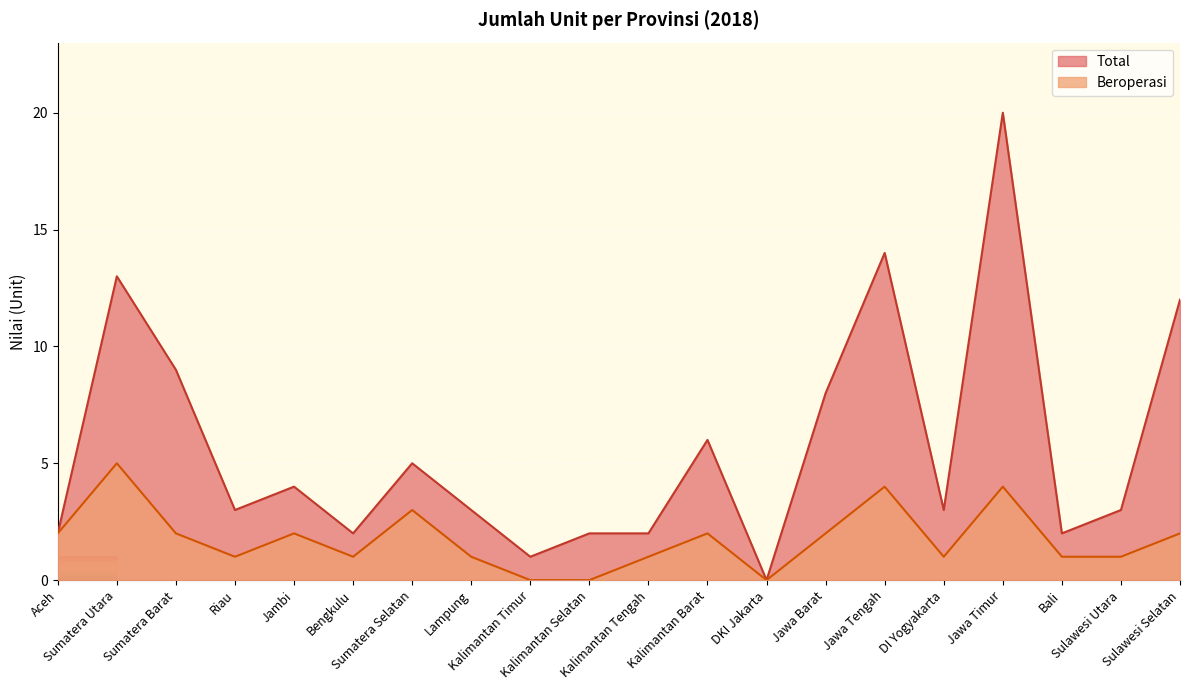

What is the difference between the second highest and second lowest values in the Total series?

13